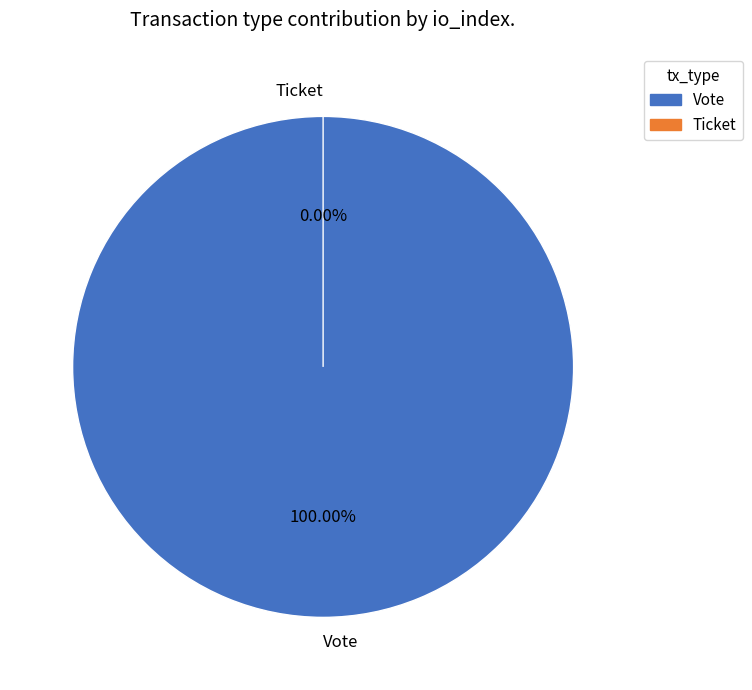

Is there any slice that represents more than half of the pie?

Yes